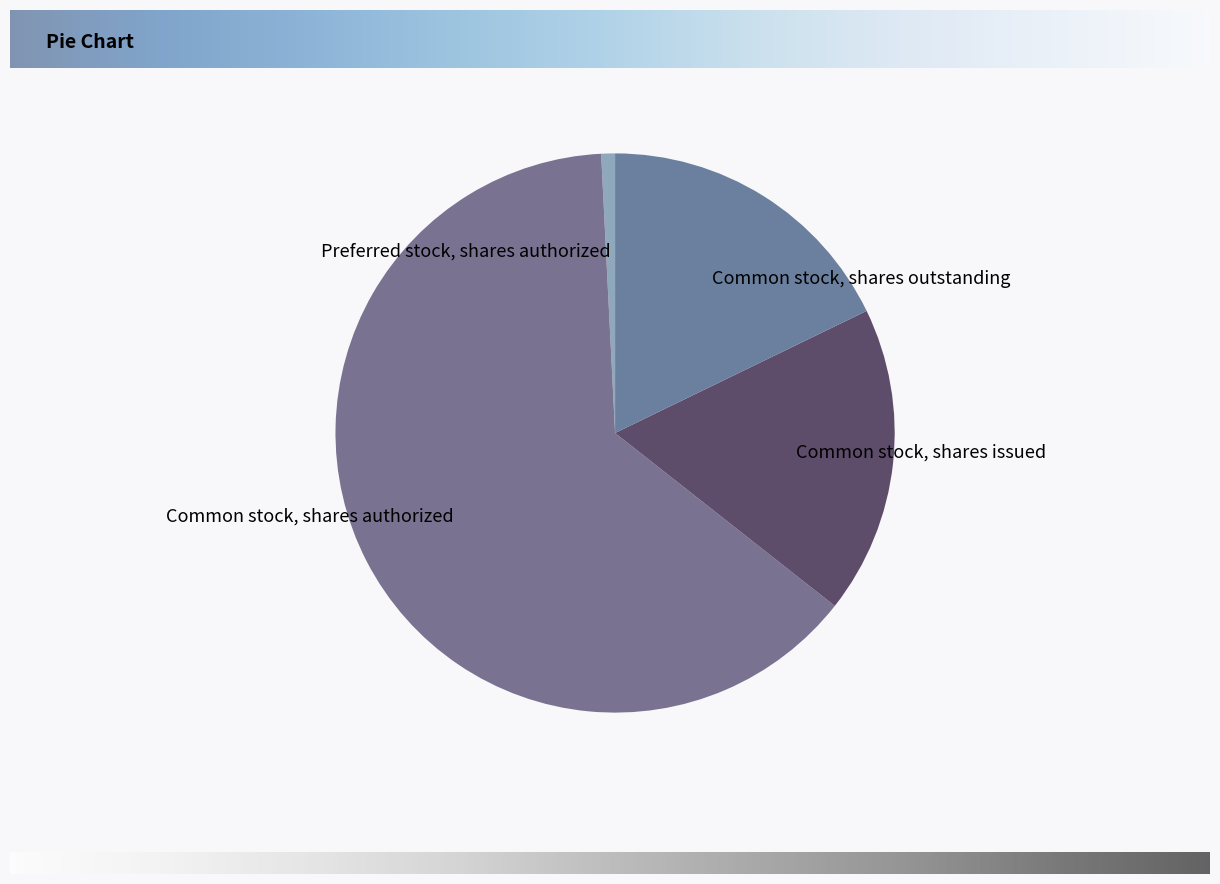

Does Common stock, shares outstanding represent more than half of the total?

No